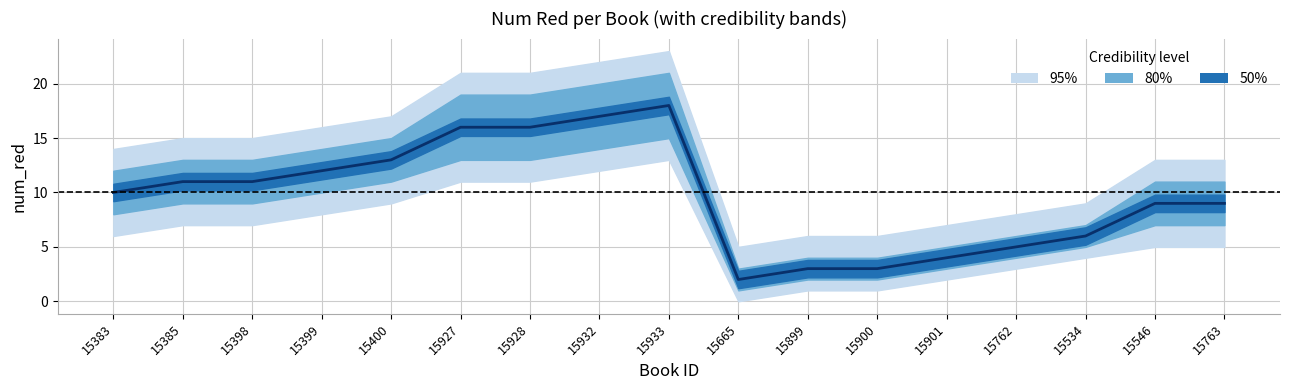

At which category does the chart reach its peak across all series?

15933